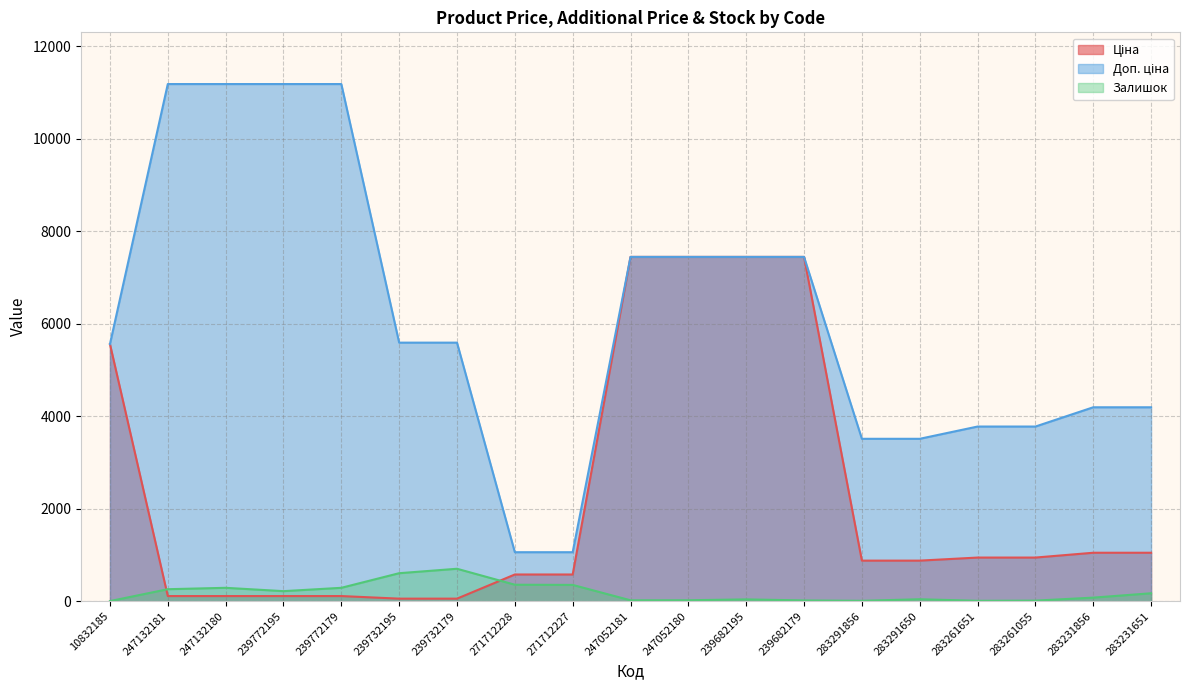

The Залишок series shows 17.0 at 239682179. True or false?

True